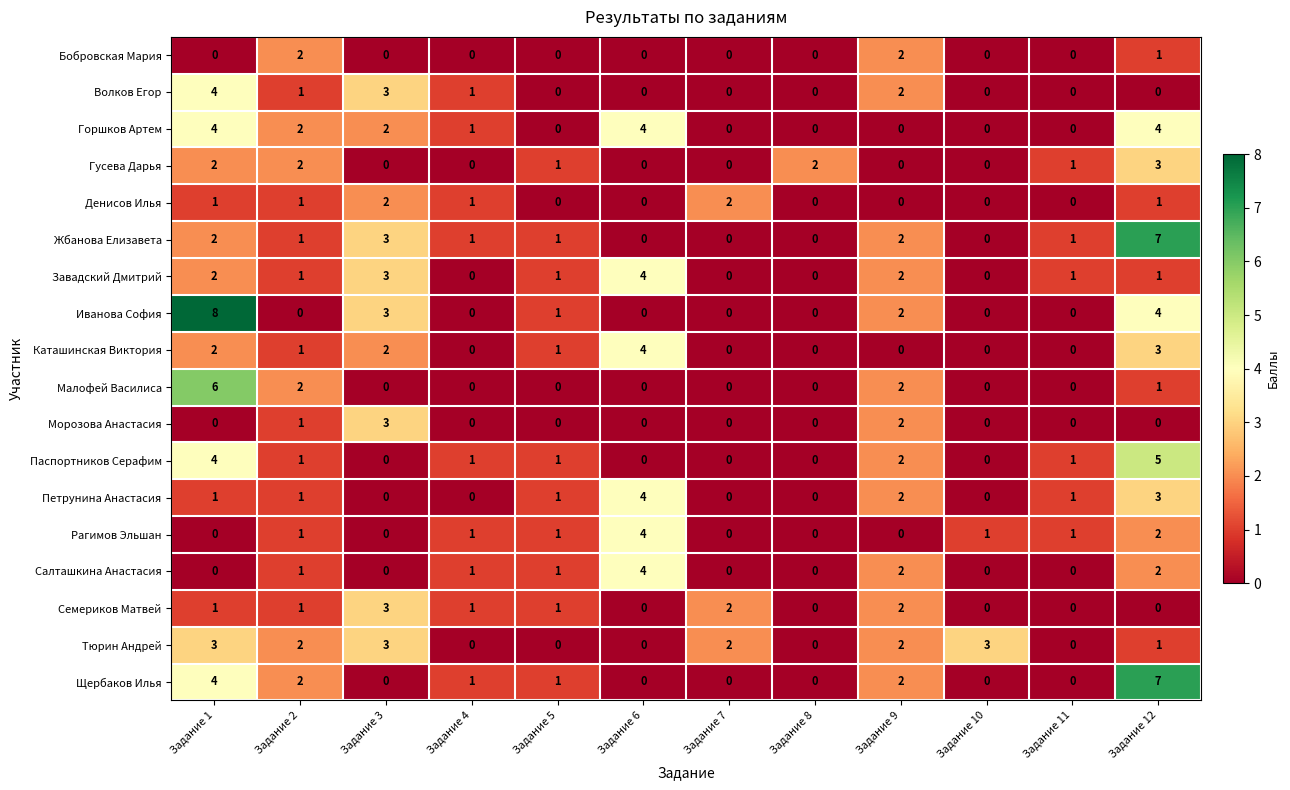

At which label does Жбанова Елизавета reach its peak?

Задание 12